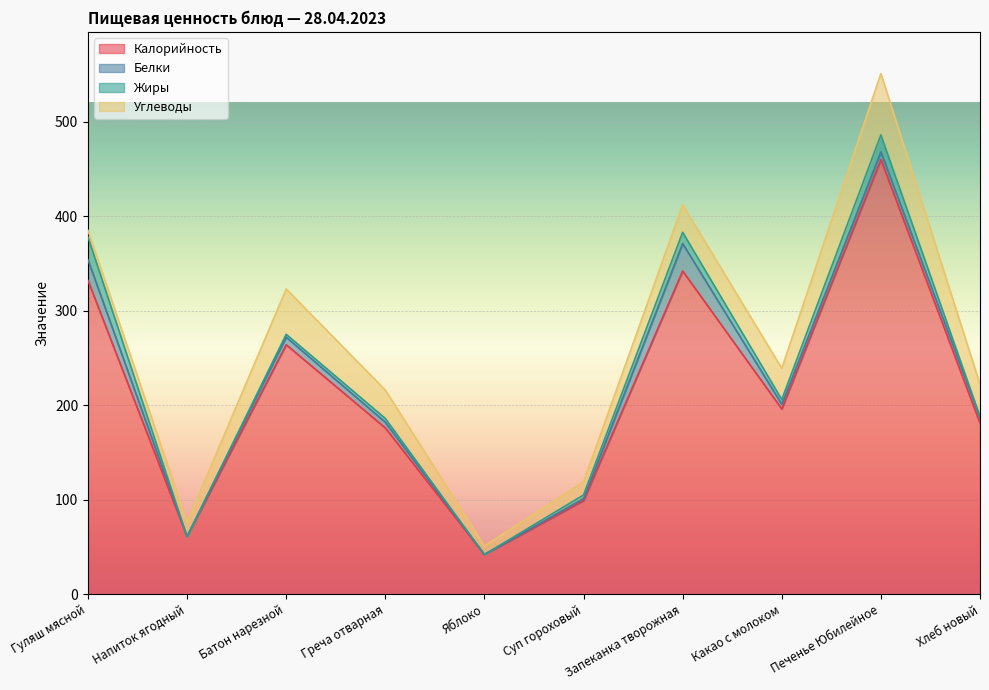

What is the difference between the Углеводы values at Напиток ягодный and Какао с молоком?

18